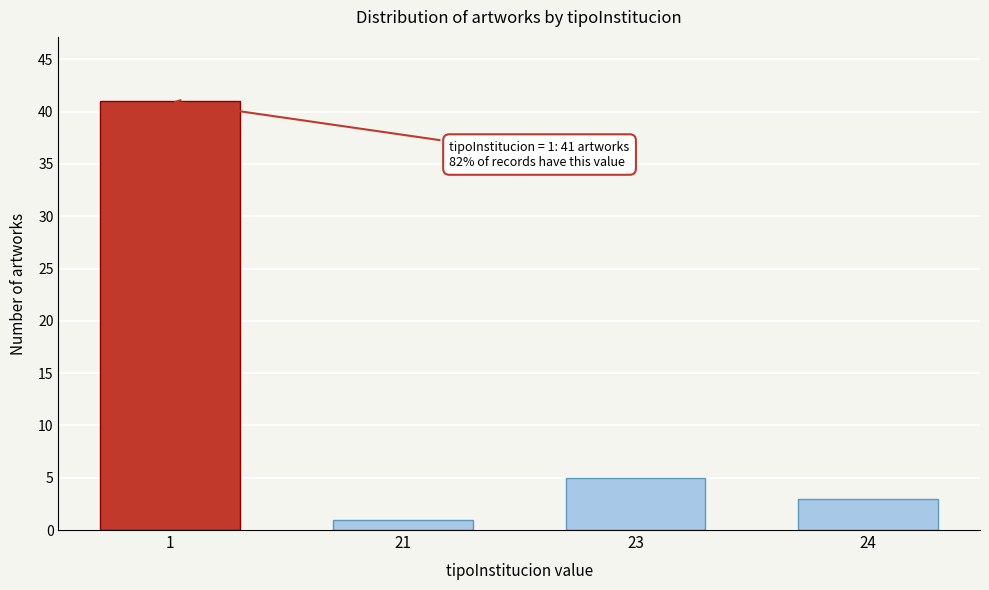

Reading left to right, what are all the values shown in this chart?

1=41	21=1	23=5	24=3